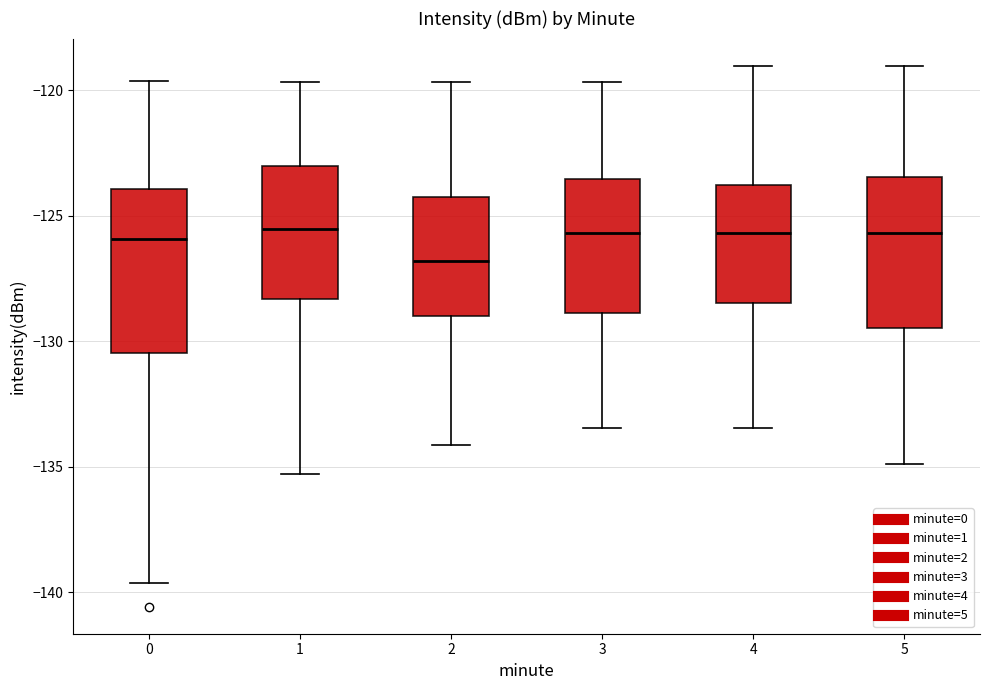

Where is the lower edge of the box at x = 2 on the y-axis? The values are not printed on the chart, so give them approximately, as read against the axis.

-129.0